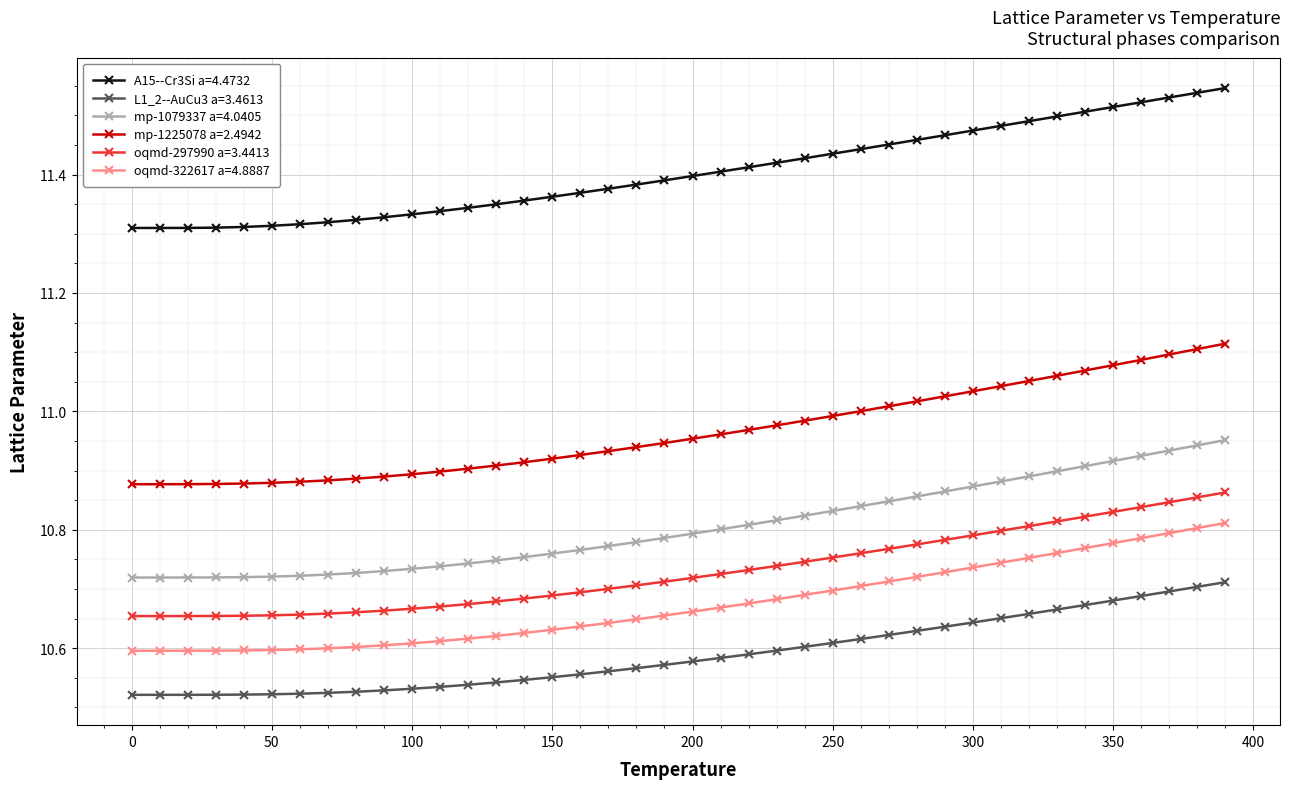

Rank the series by their maximum value, from highest to lowest.

A15--Cr3Si a=4.4732, mp-1225078 a=2.4942, mp-1079337 a=4.0405, oqmd-297990 a=3.4413, oqmd-322617 a=4.8887, L1_2--AuCu3 a=3.4613